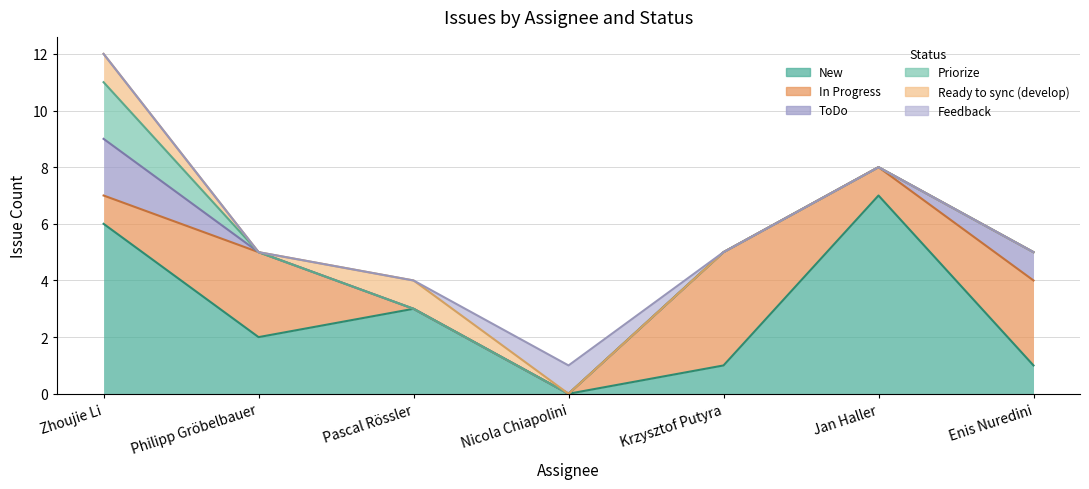

True or false: Feature has a value of 7 at 11.

False